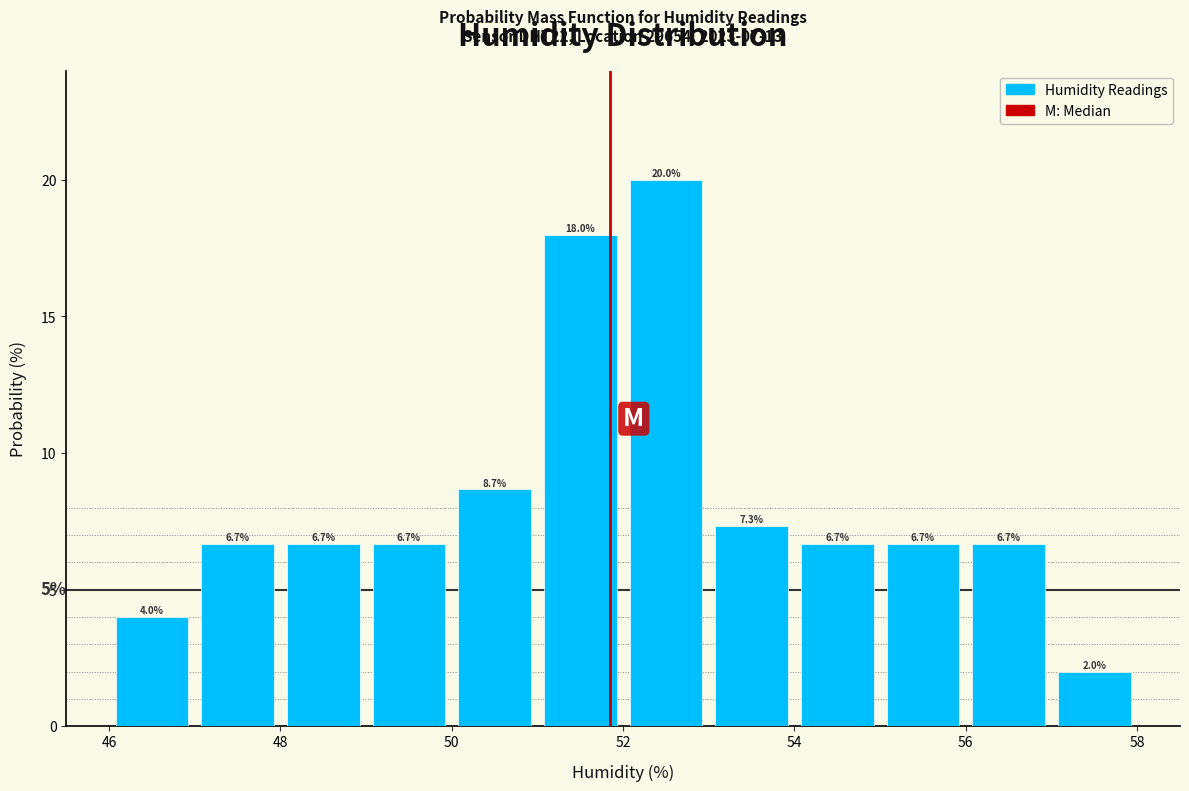

Reading left to right, transcribe this chart: for each bar, give the range it covers on the x-axis and its height.

46 to 47: 4.0
47 to 48: 6.7
48 to 49: 6.7
49 to 50: 6.7
50 to 51: 8.7
51 to 52: 18.0
52 to 53: 20.0
53 to 54: 7.3
54 to 55: 6.7
55 to 56: 6.7
56 to 57: 6.7
57 to 58: 2.0